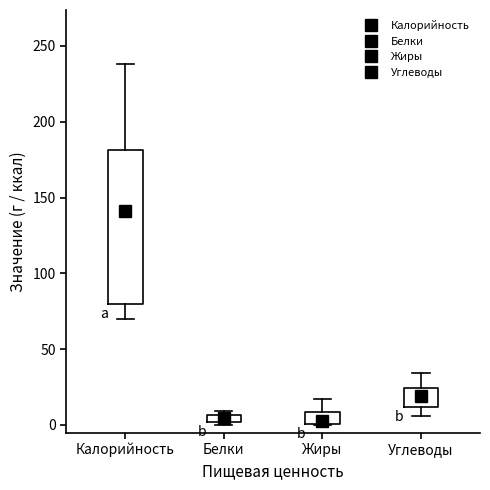

Which box is the tallest, from its lower edge to its upper edge?

Калорийность